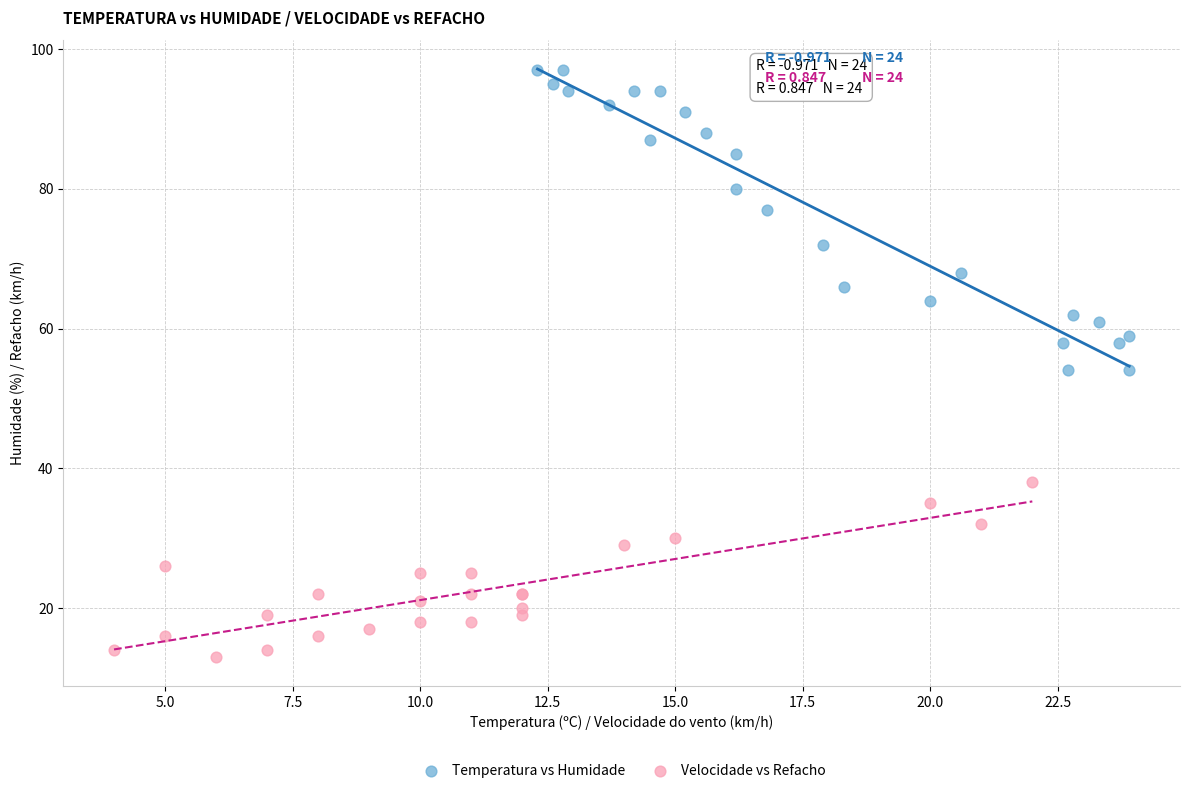

Which series contains the lowest Y value?

Velocidade vs Refacho